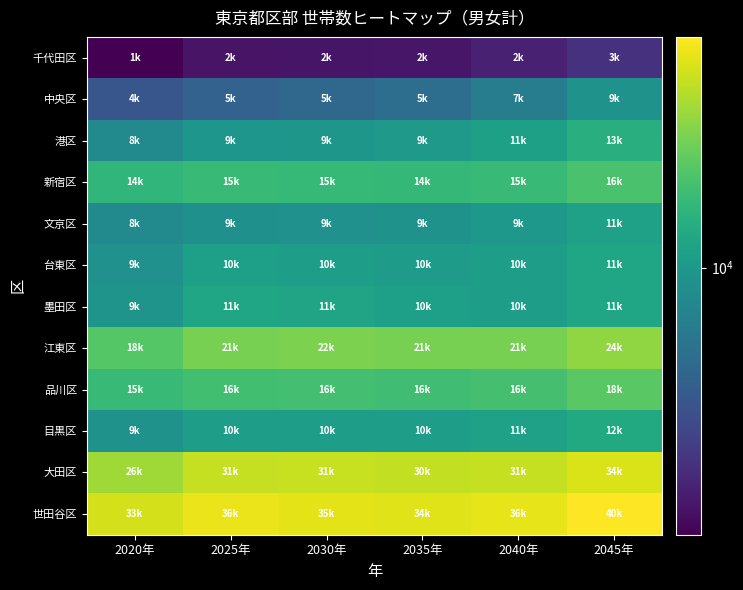

What is the spread (max minus min) of values at 2045年?

37447